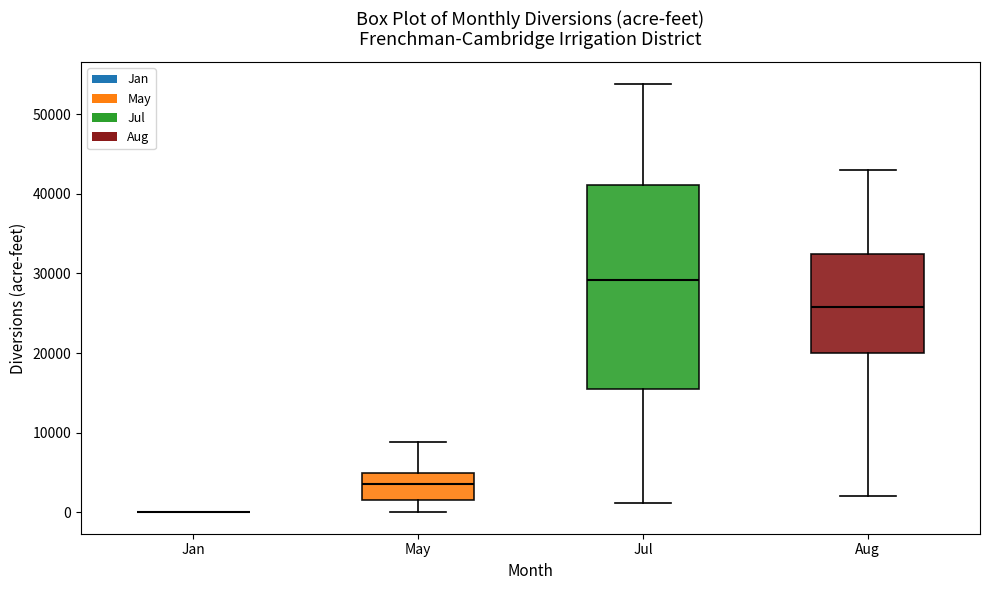

Reading left to right, read every box against the y-axis: the position of its median line, the range the box covers, and the ends of its whiskers. The values are not printed on the chart, so give them approximately, as read against the axis.

Jan: box collapsed to a line at 0, whiskers 0 to 0
May: median 3000, box 2000 to 5000, whiskers 0 to 9000
Jul: median 29000, box 15000 to 41000, whiskers 1000 to 54000
Aug: median 26000, box 20000 to 32000, whiskers 2000 to 43000